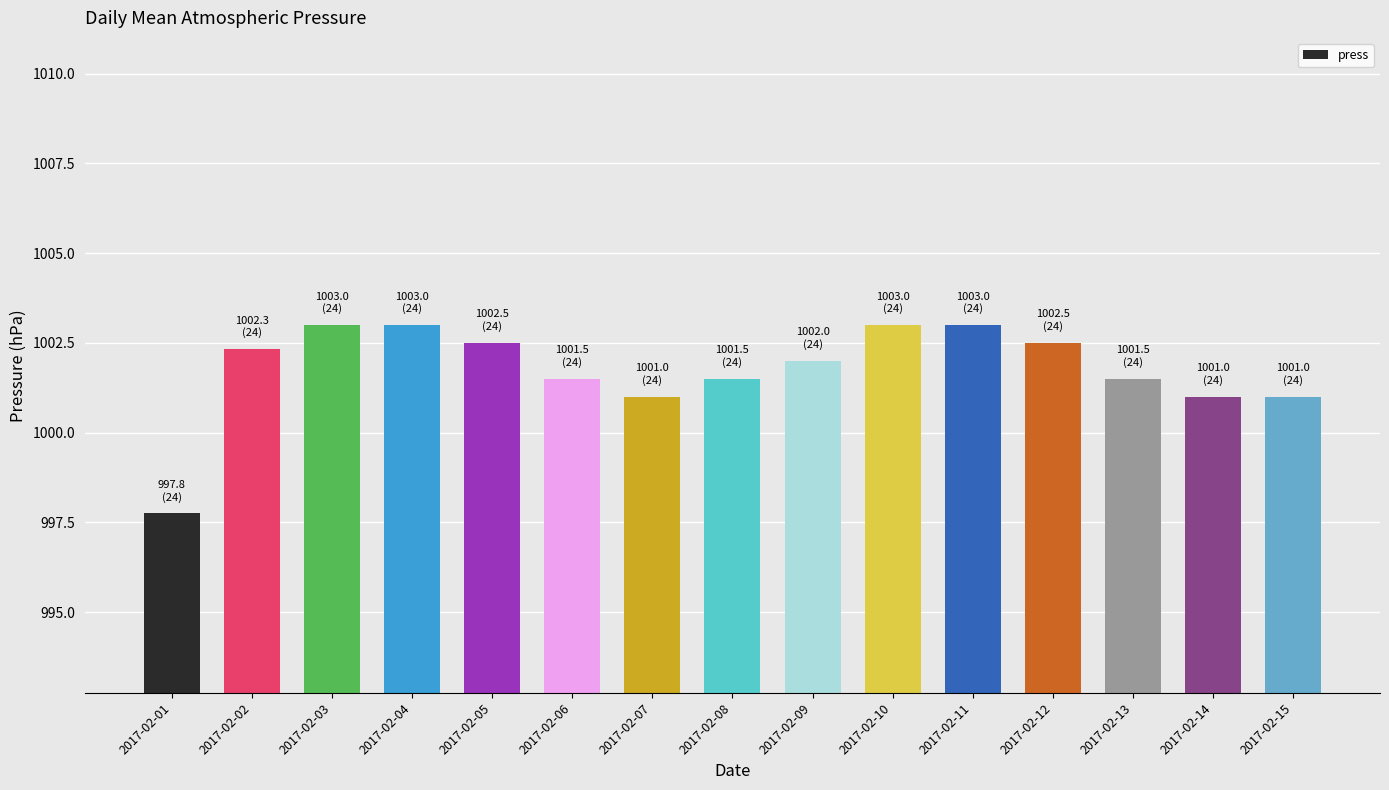

Read the value at 2017-02-06.

1001.5